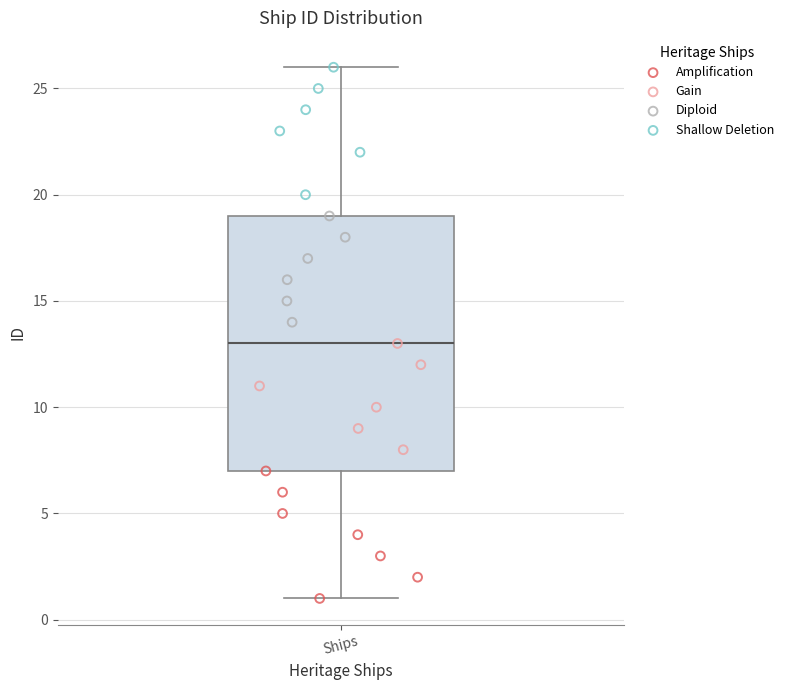

Where does the lower whisker of the box for Ships end on the y-axis? The values are not printed on the chart, so give them approximately, as read against the axis.

1